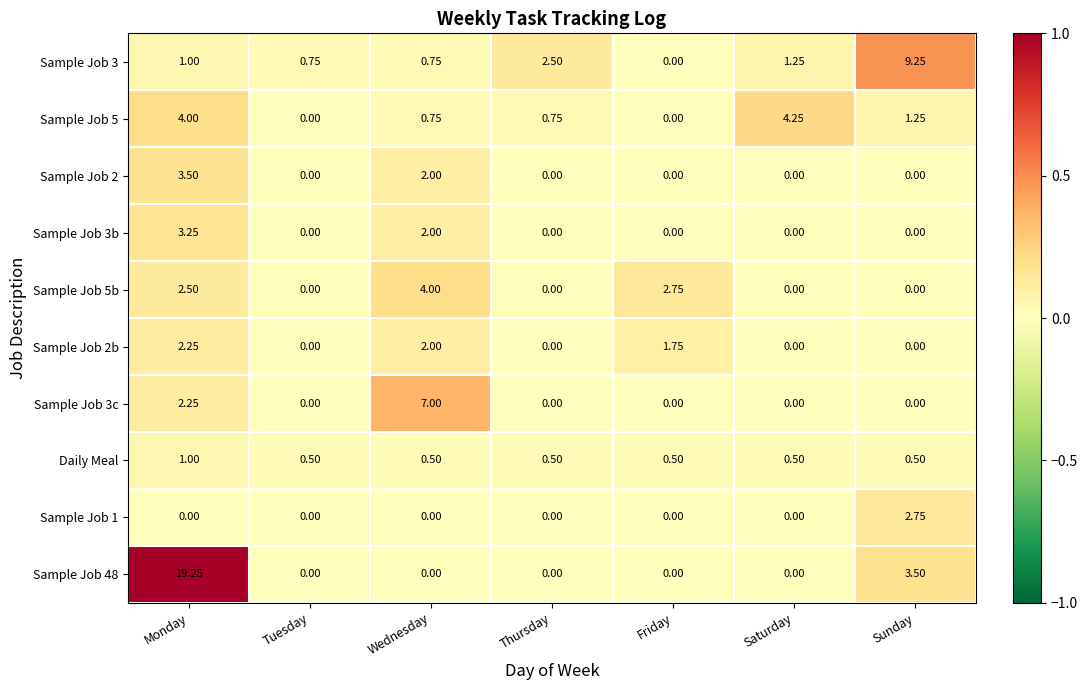

At how many categories does at least one series exceed 0?

7